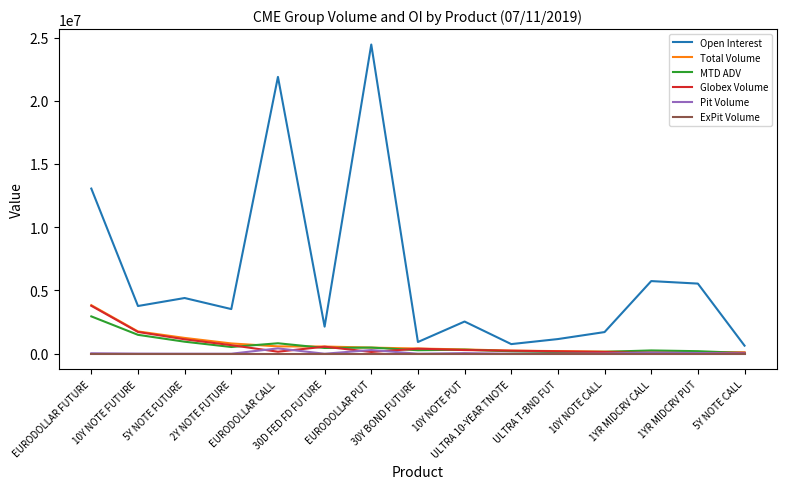

Which series has the largest range (max minus min)?

Open Interest